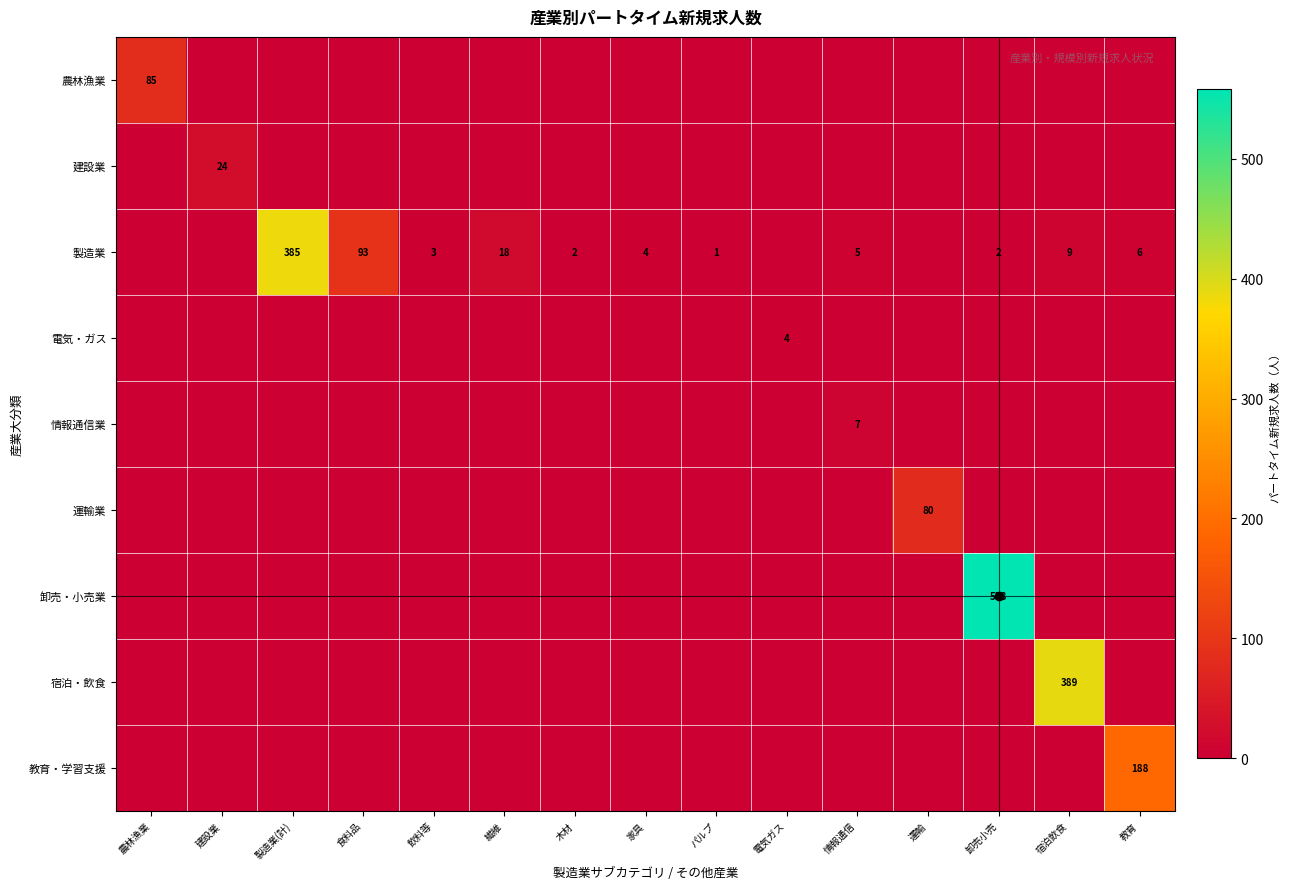

True or false: 製造業 has a value of 1 at 木材.

False